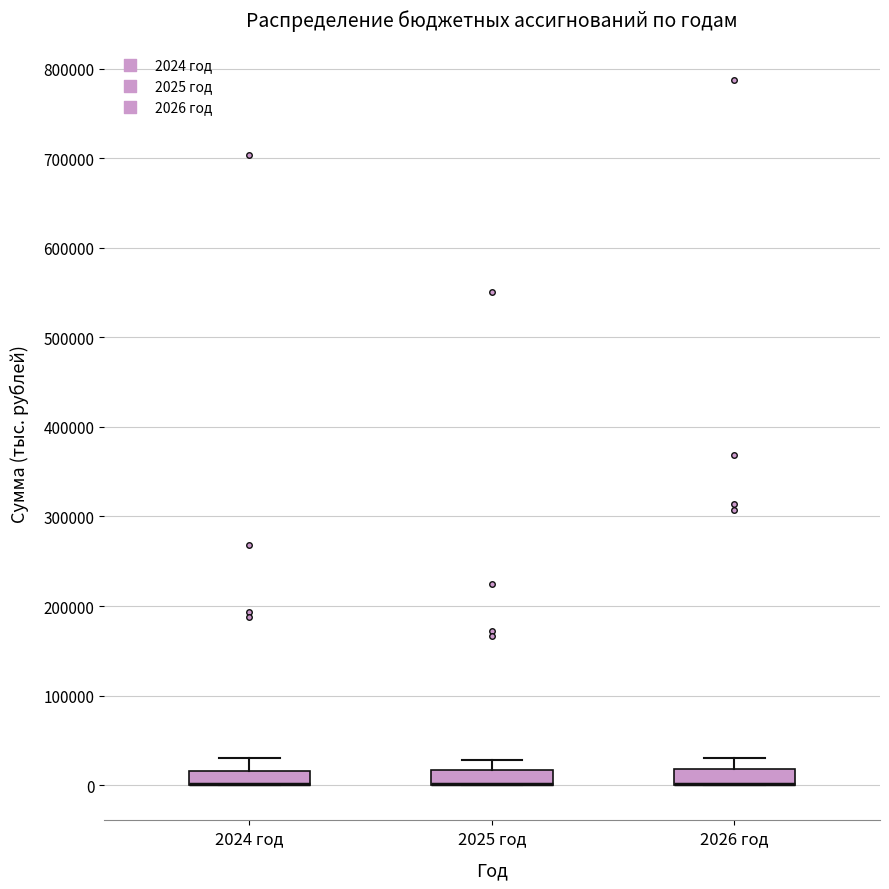

Reading left to right, read every box against the y-axis: the position of its median line, the range the box covers, and the ends of its whiskers. The values are not printed on the chart, so give them approximately, as read against the axis.

2024 год: median 0 (drawn on the box's lower edge), box 0 to 20000, whiskers 0 to 30000
2025 год: median 0 (drawn on the box's lower edge), box 0 to 20000, whiskers 0 to 30000
2026 год: median 0 (drawn on the box's lower edge), box 0 to 20000, whiskers 0 to 30000